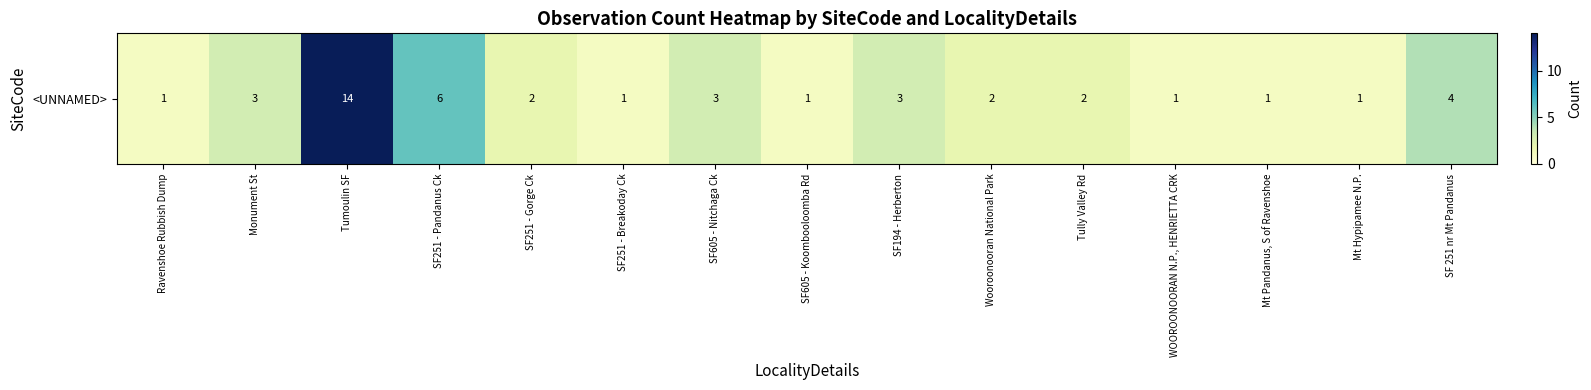

Reading right to left, transcribe all the data shown in this chart.

4	1	1	1	2	2	3	1	3	1	2	6	14	3	1